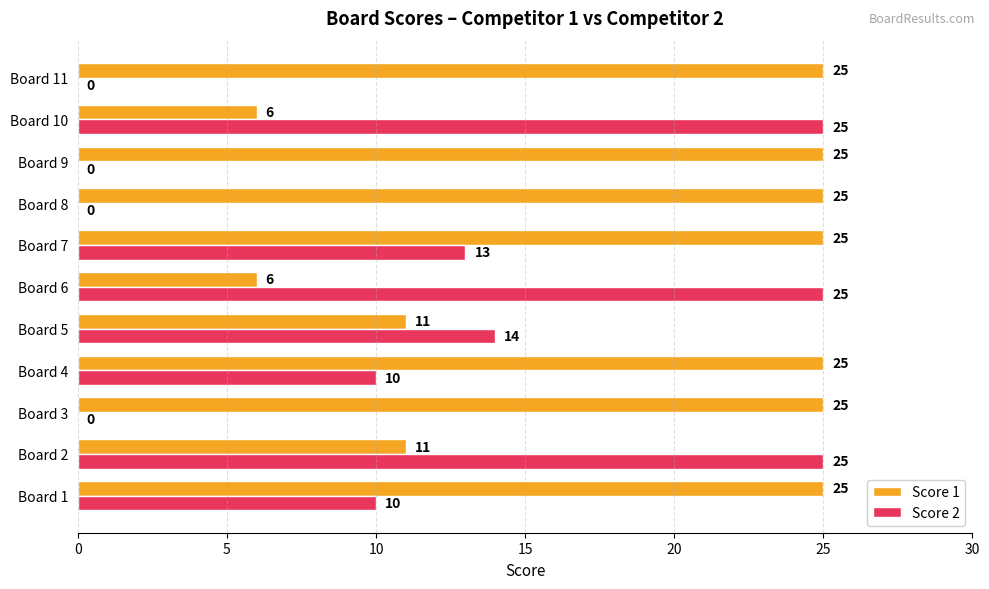

What is the greatest value displayed?

25